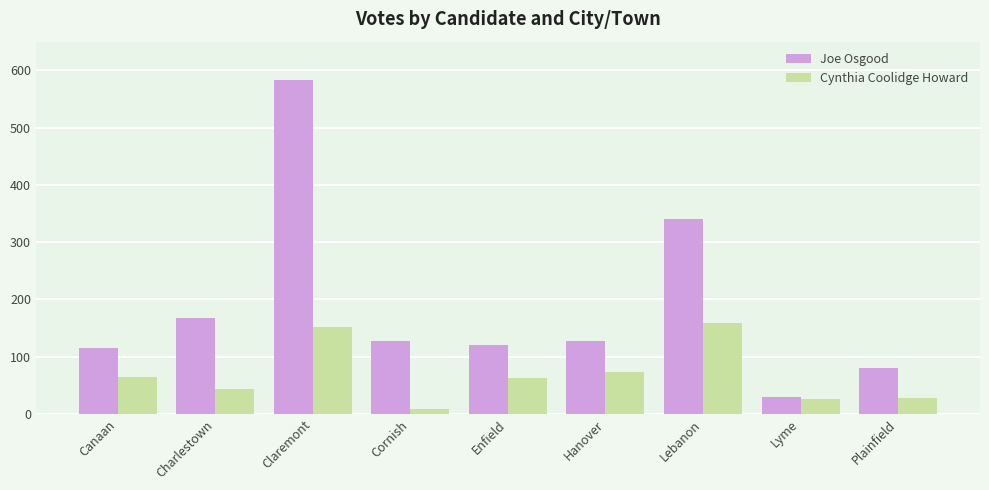

The Cynthia Coolidge Howard series shows 151 at Claremont. True or false?

True